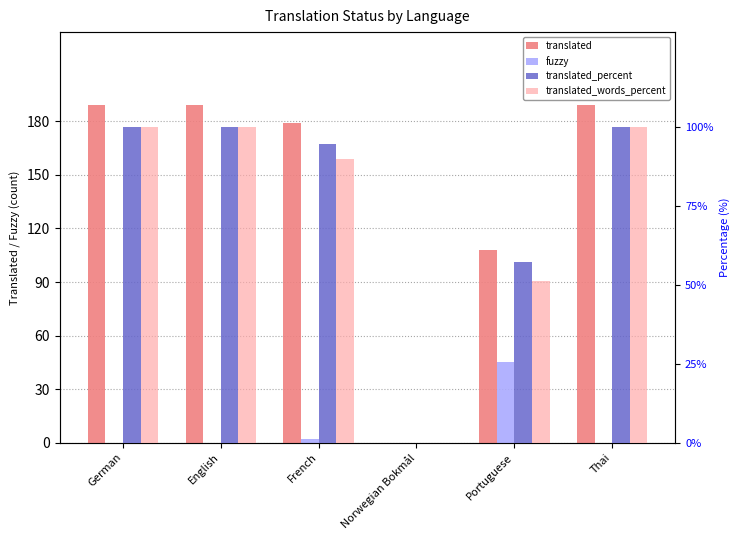

Between Norwegian Bokmål and Portuguese, which series saw the biggest shift?

translated